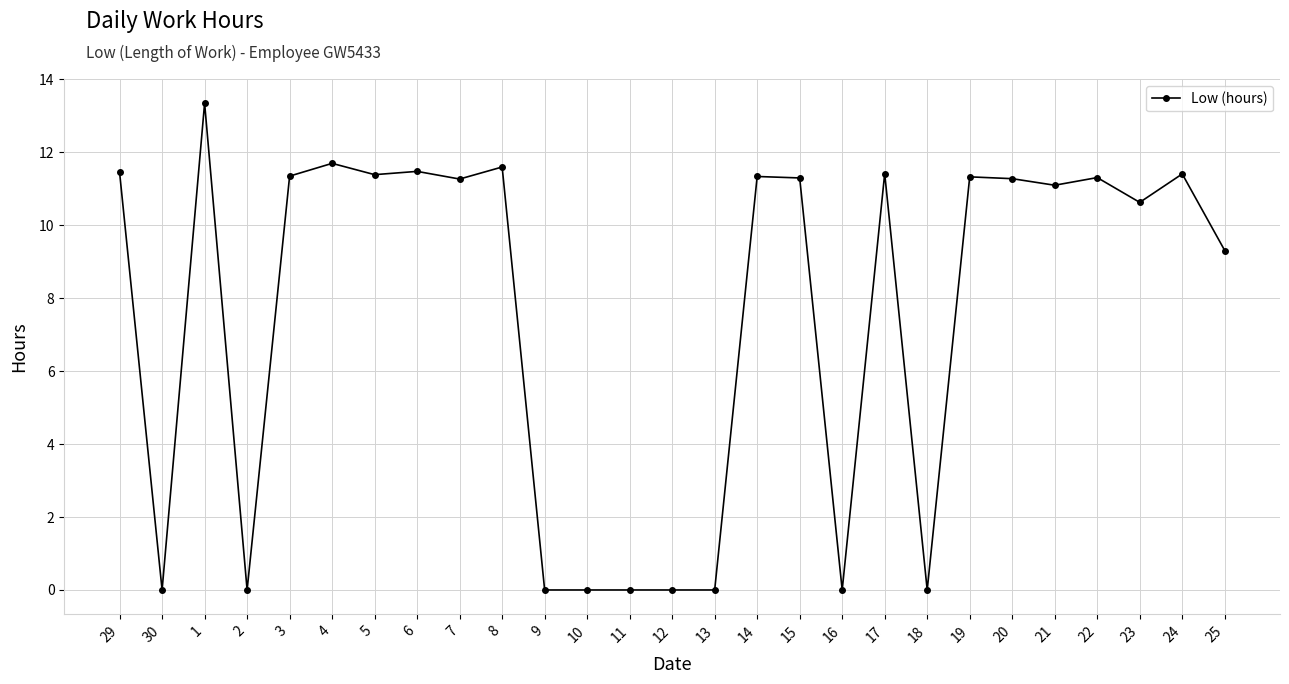

Approximately how many times larger is the value at 29 compared to 3?

1.0